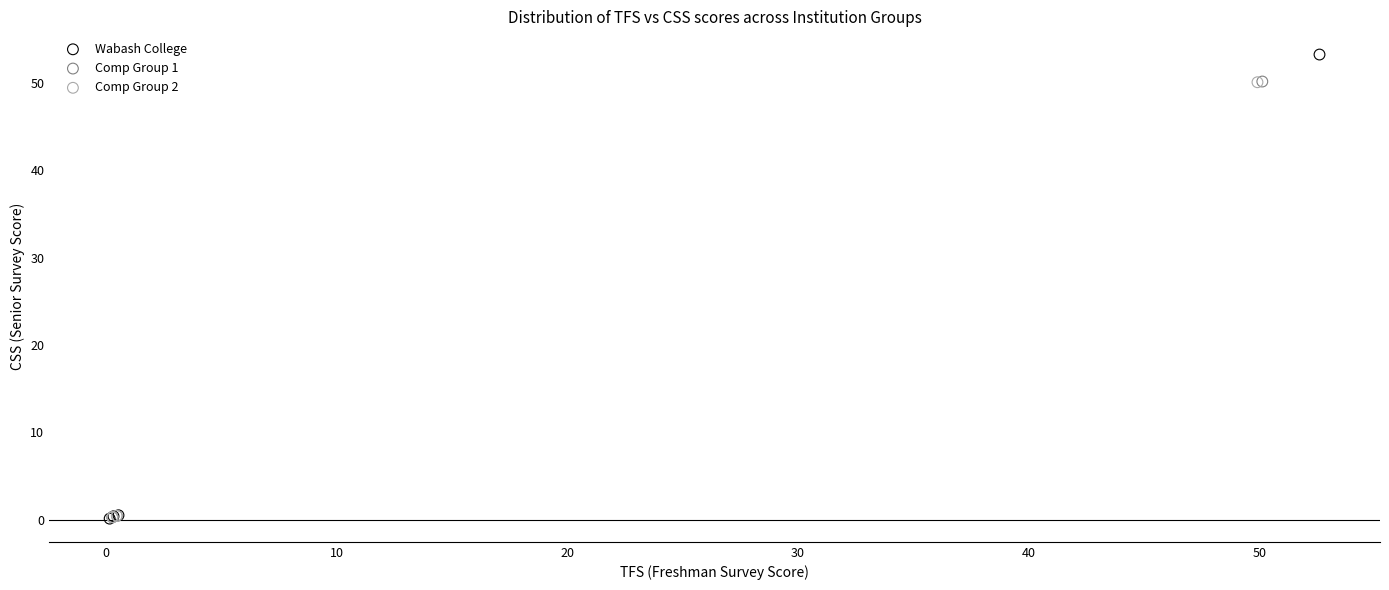

What are all the series names shown in the legend?

Wabash College, Comp Group 1, Comp Group 2